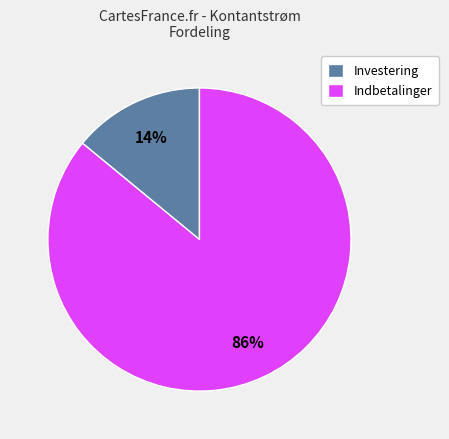

Rank the categories by value from lowest to highest.

Investering, Indbetalinger